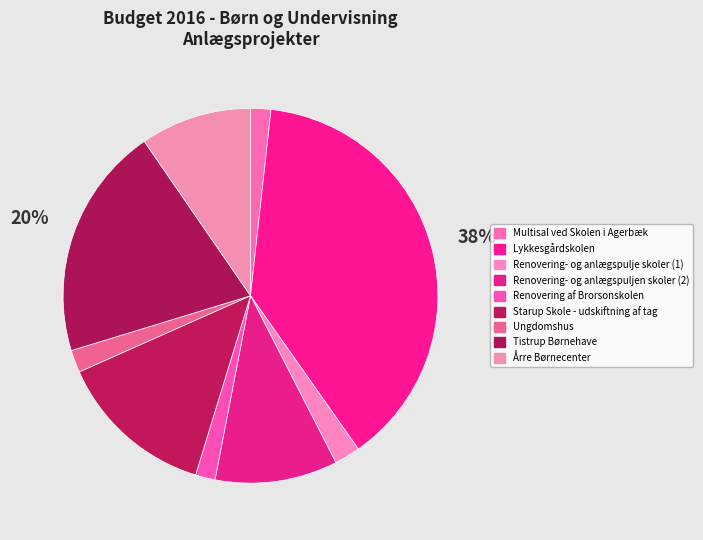

What percentage is NOT represented by Tistrup Børnehave?

79.9%